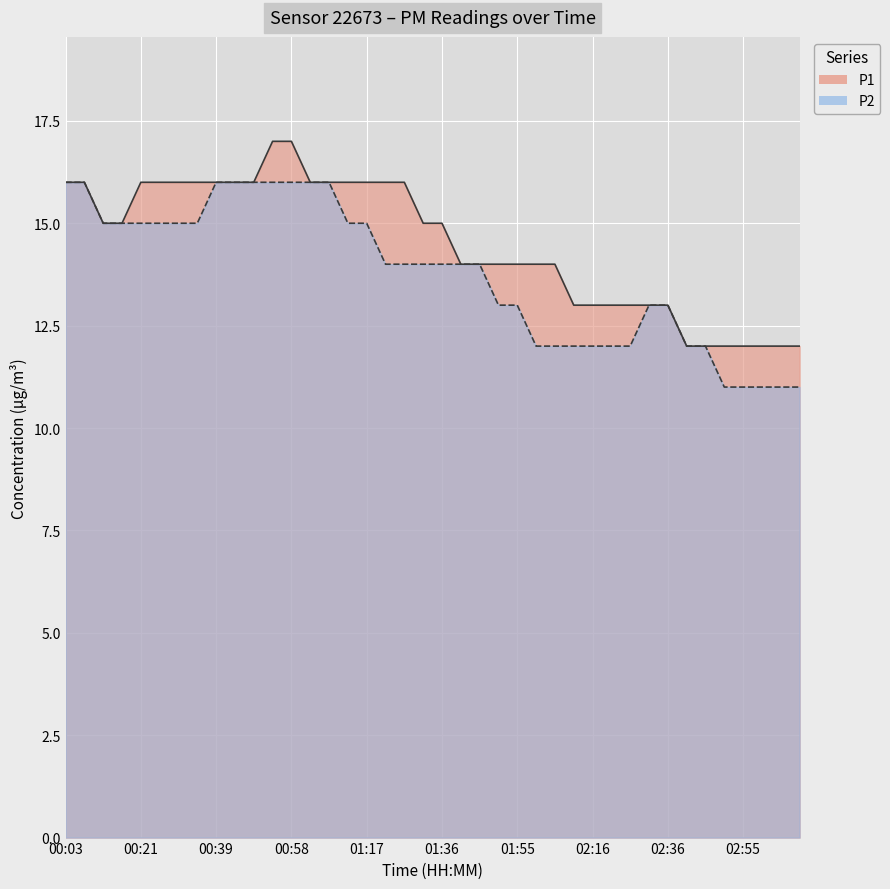

Which has a higher value, 02:05 or 00:16?

00:16